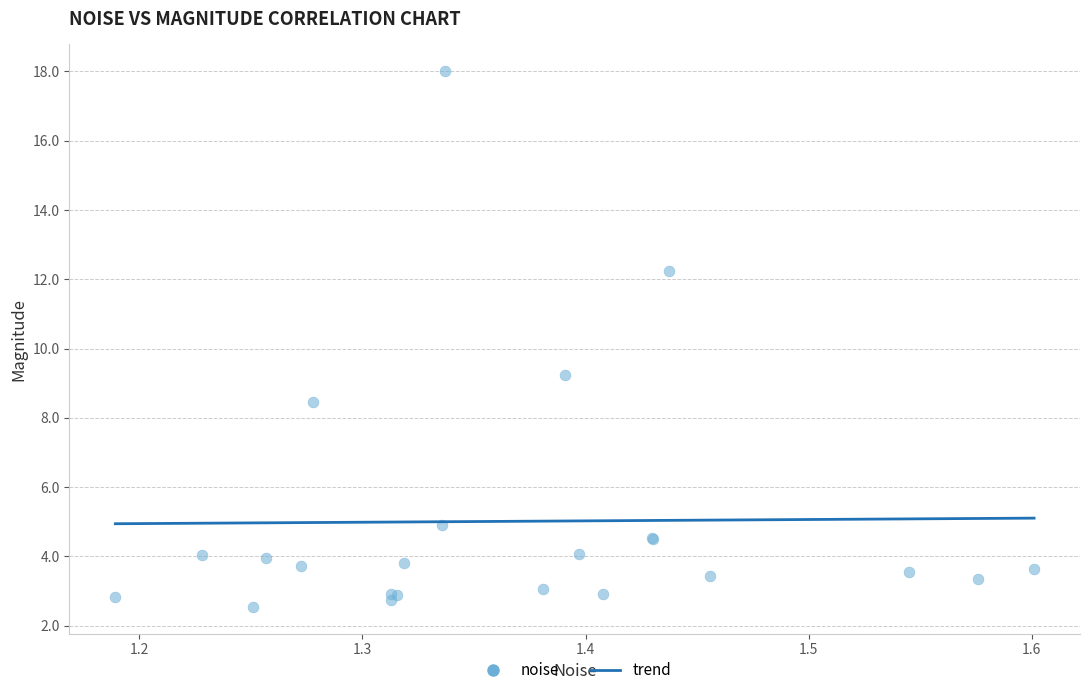

What Y value in the scatter plot is closest to 10?

9.2